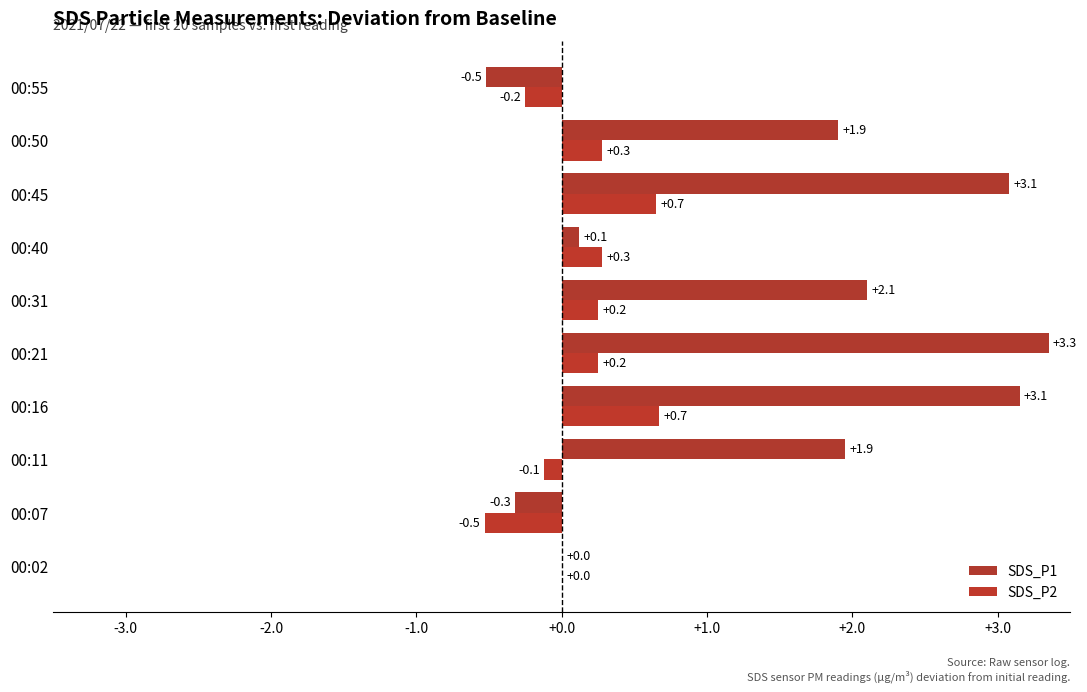

What is the highest value of the SDS_P2 series?

0.7